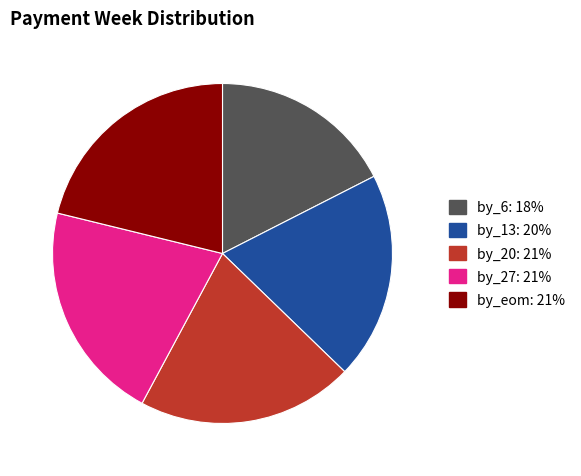

Which category has the smallest portion of the pie?

by_6